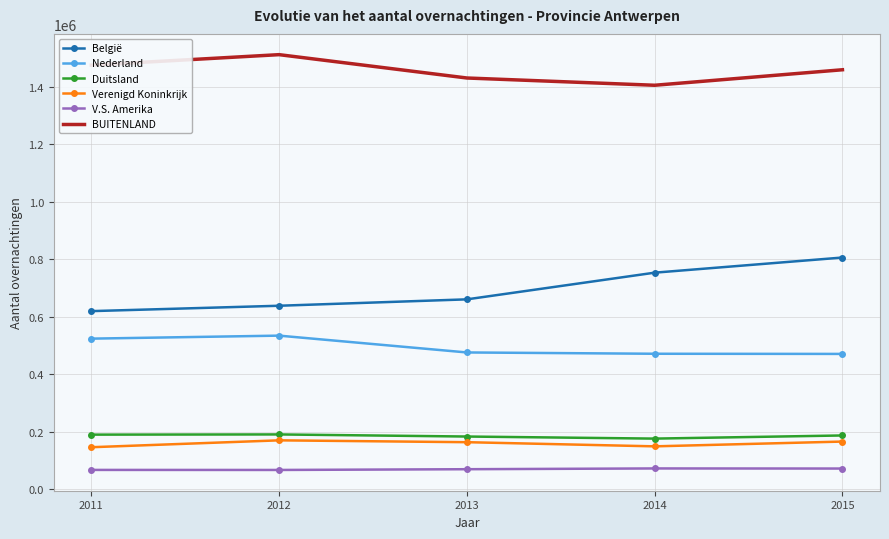

Which series has the largest range (max minus min)?

België